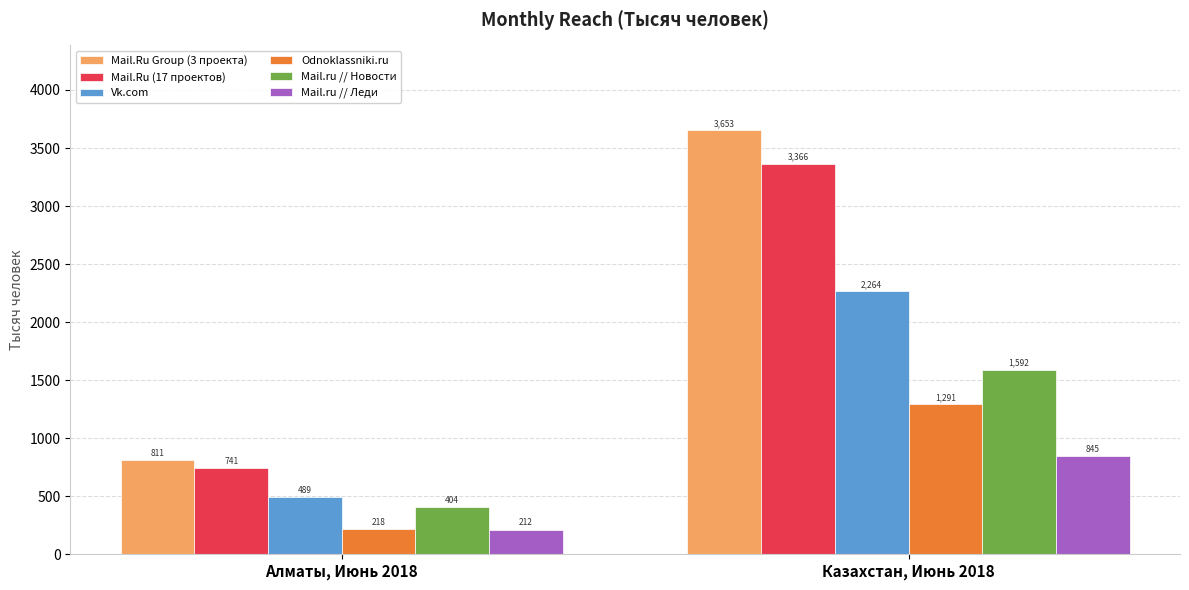

At how many categories does at least one series exceed 515?

2